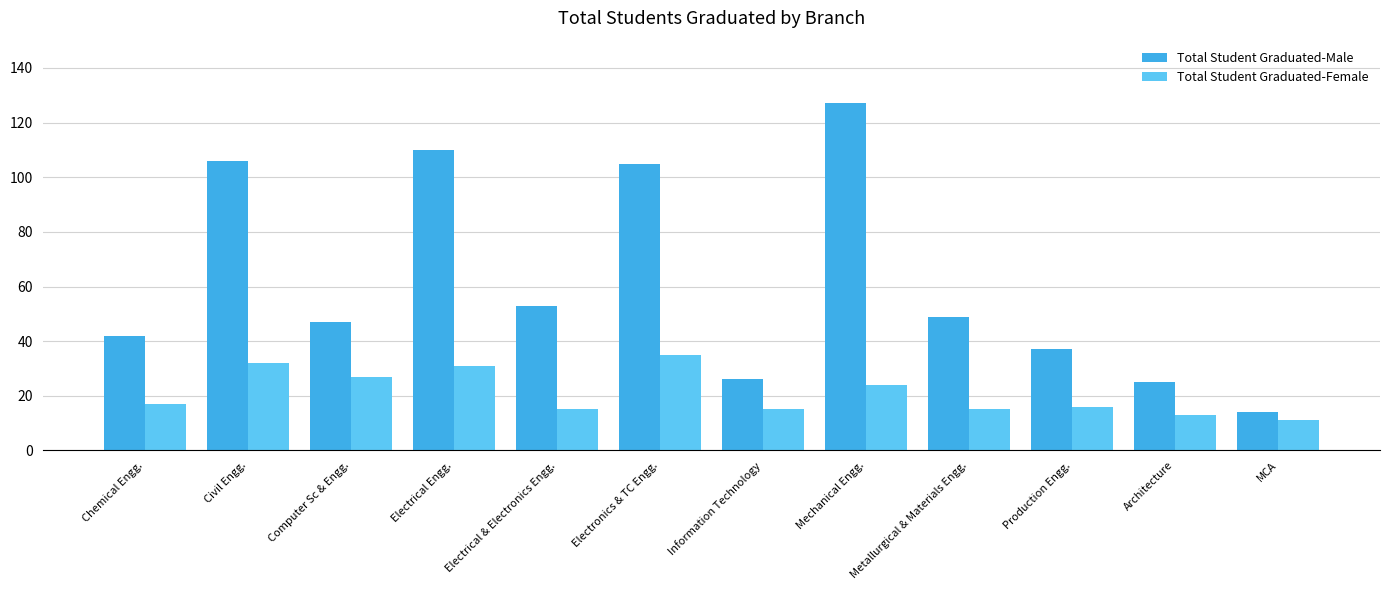

The Total Student Graduated-Male series shows 26 at Information Technology. True or false?

True